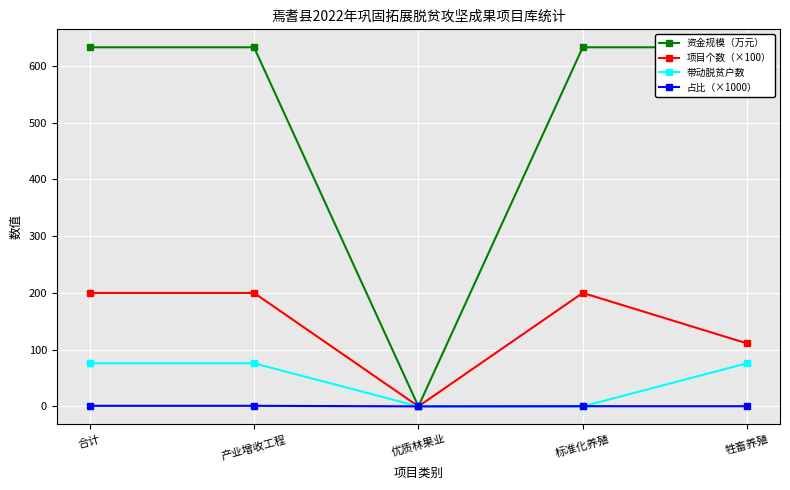

How many interior local valleys does the 占比（×1000） series have?

1